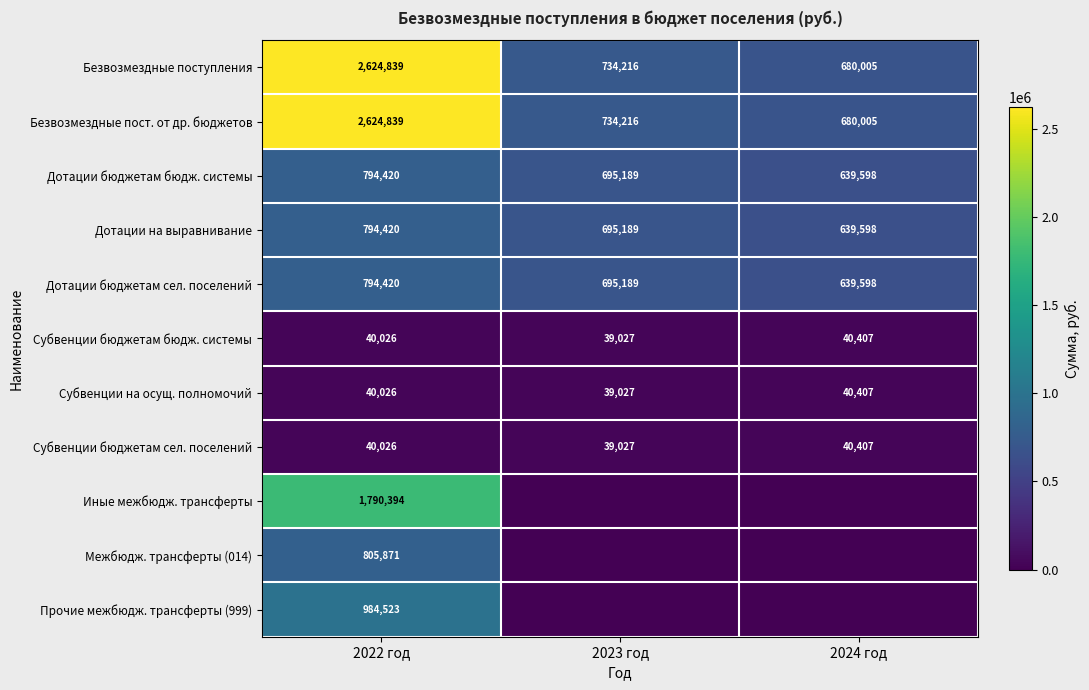

Count the number of categories in the chart.

3